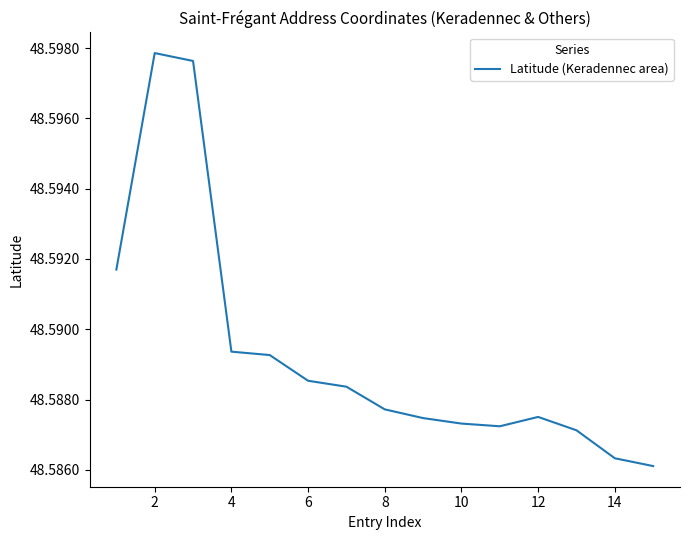

How many interior local peaks (higher than both neighbors) does the data have?

2